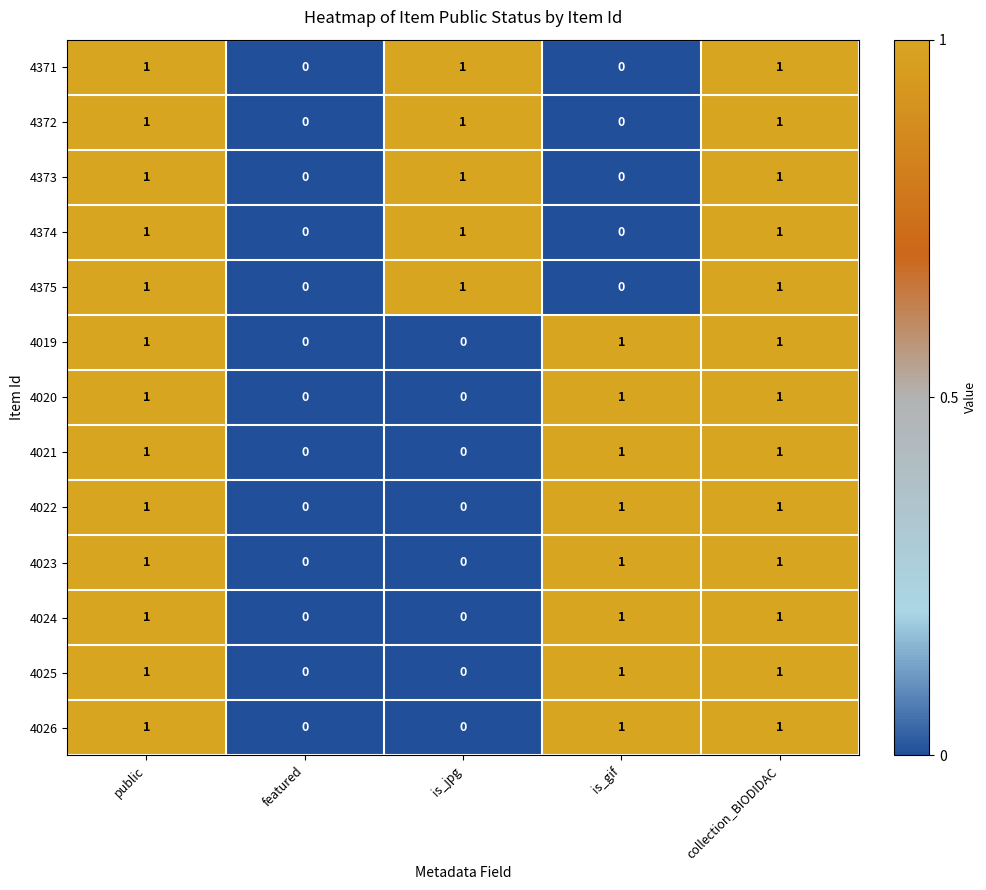

Is the value of 4374 at public greater than the value of 4375 at is_gif?

Yes